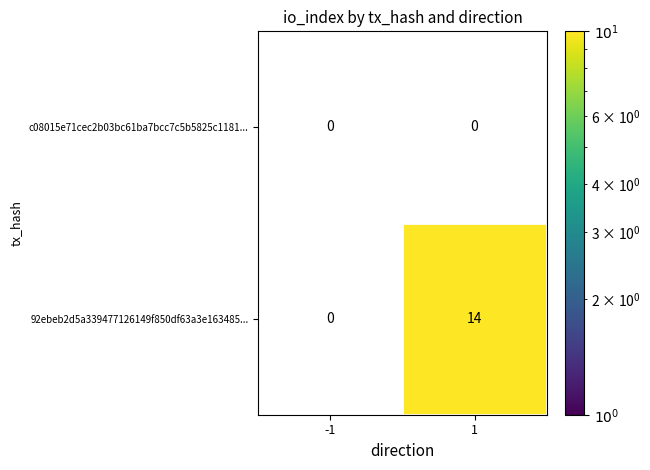

The value of 92ebeb2d5a339477126149f850df63a3e163485... at 1 is 14. True or false?

True